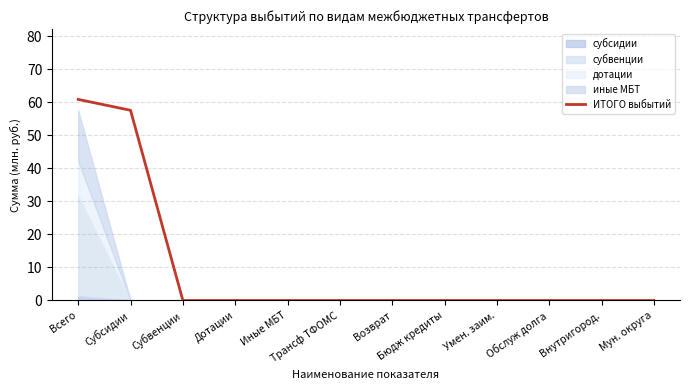

Count the number of categories in the chart.

12